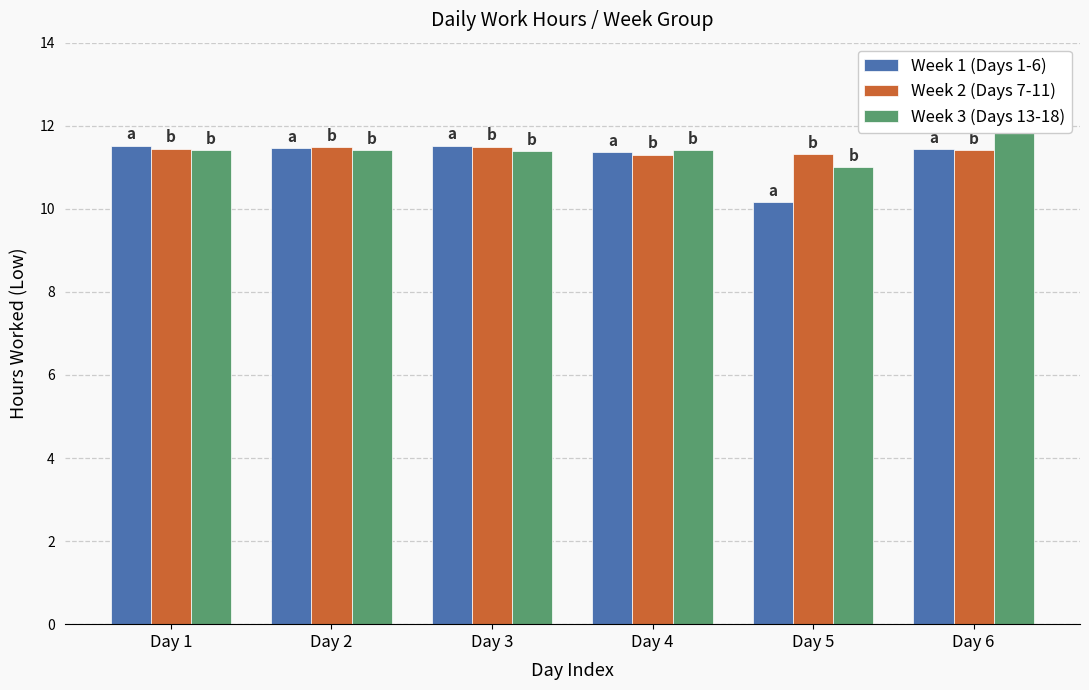

What is the total value across all series at Day 6?

34.7